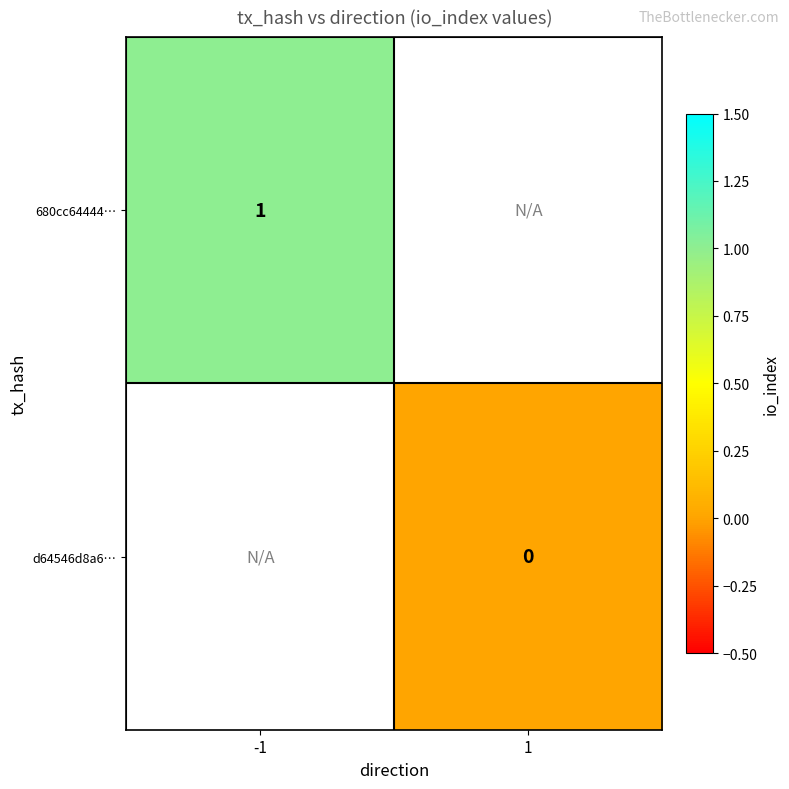

The 680cc64444… series shows 1 at -1. True or false?

True